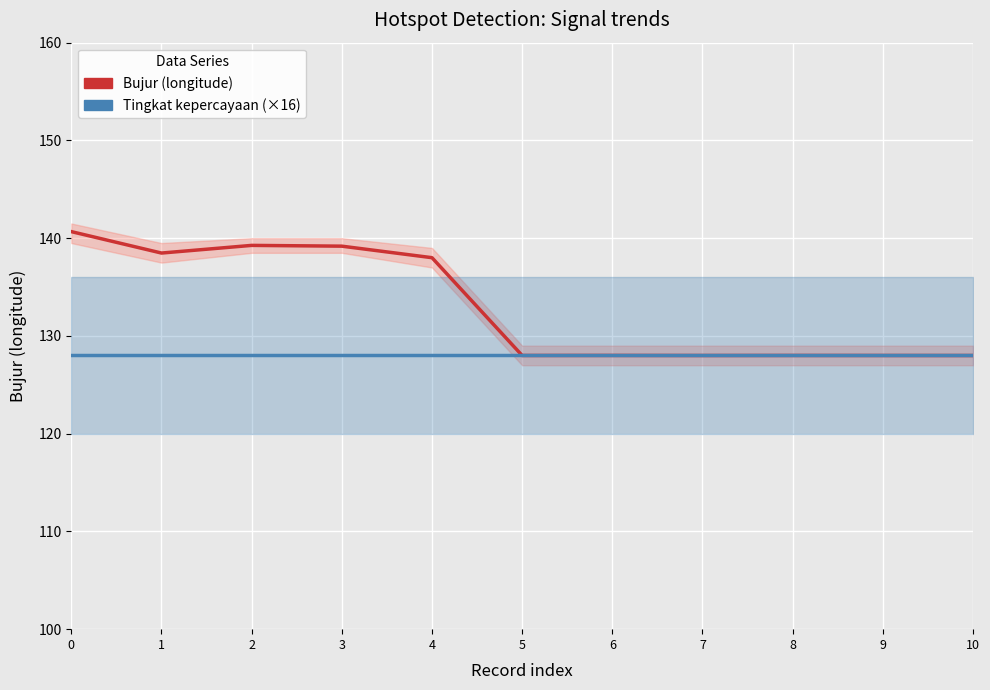

How many values in the Bujur (longitude) series are below 128?

4